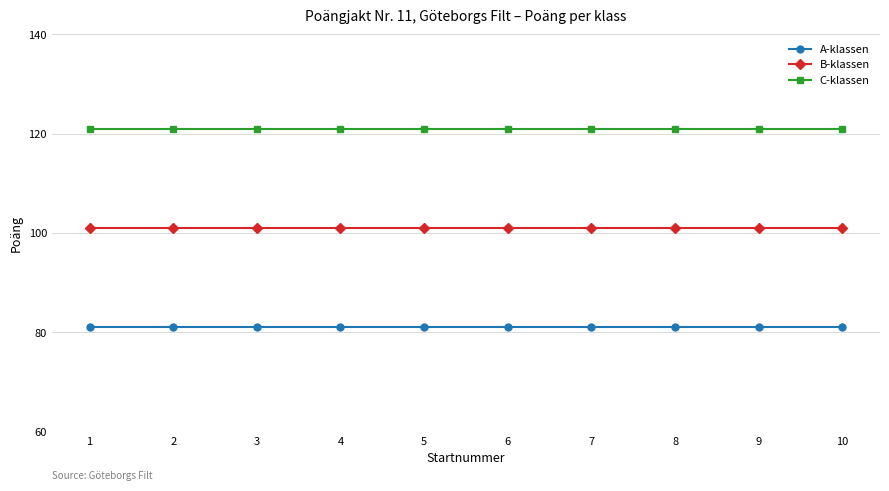

What is the difference between the highest and lowest values at 6?

40